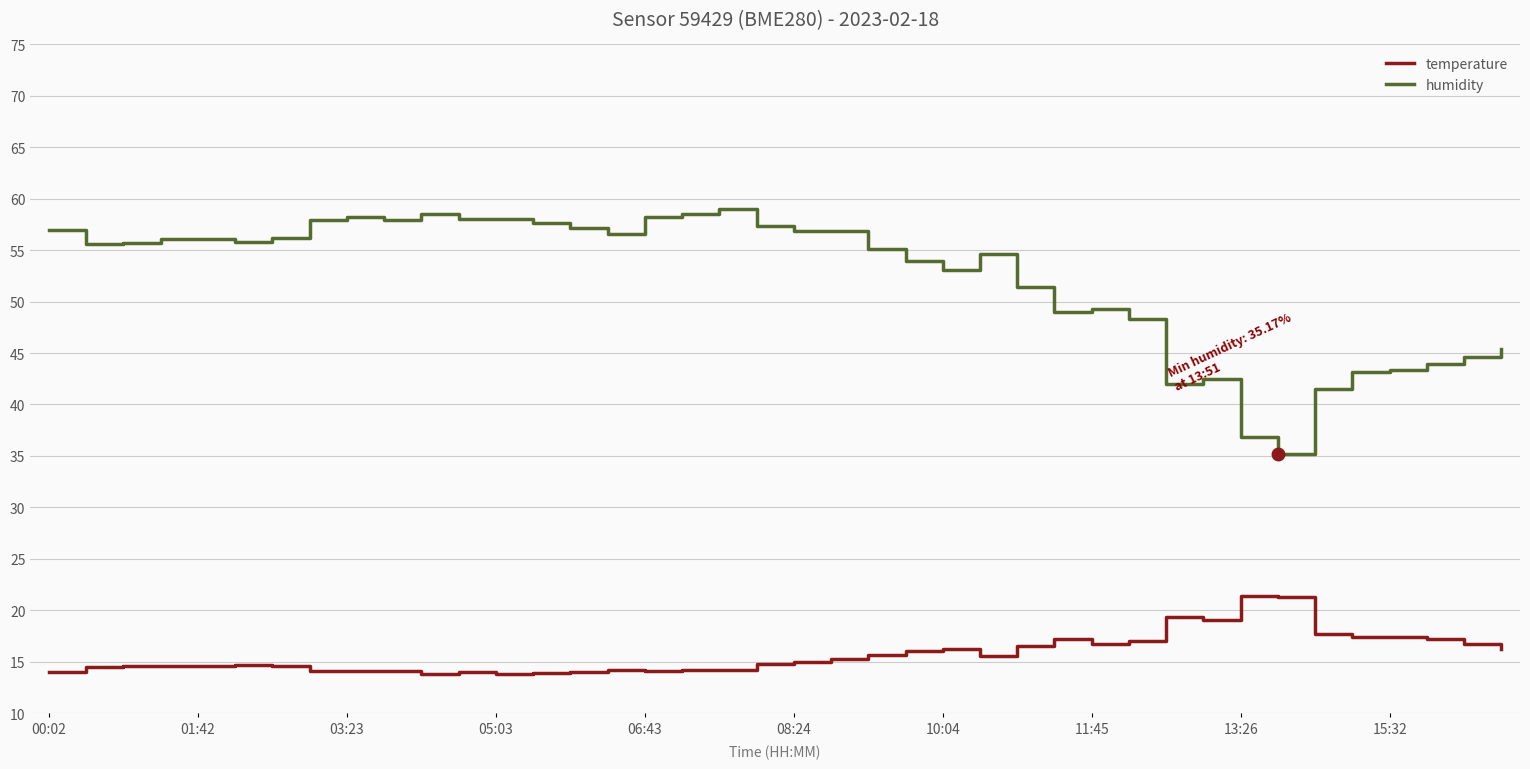

How many distinct data groups are displayed?

2